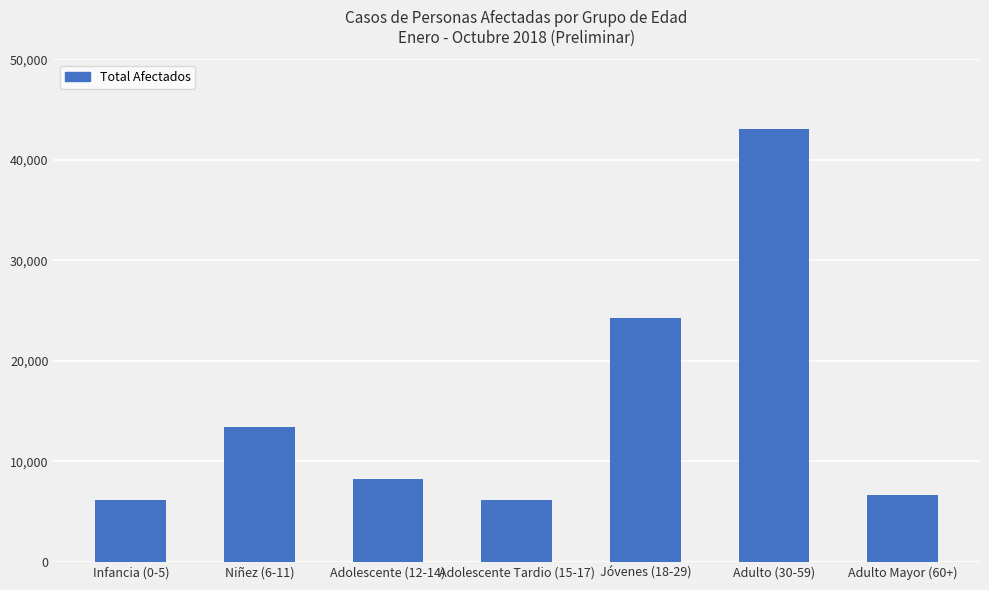

Where does the data first go above 8211?

Niñez (6-11)